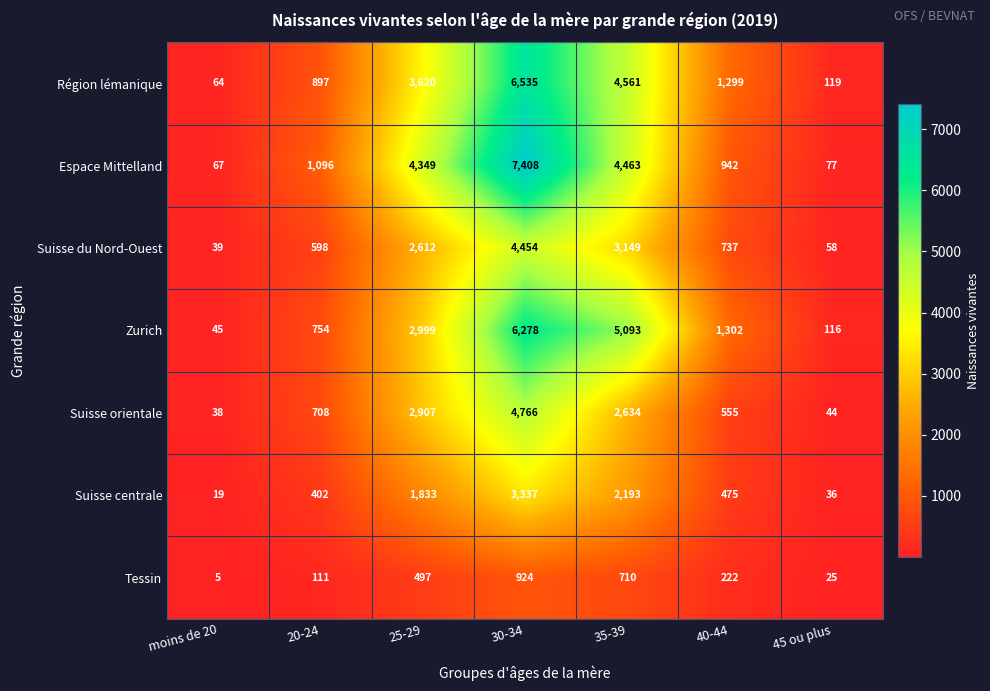

The Suisse du Nord-Ouest series shows 58 at 45 ou plus. True or false?

True